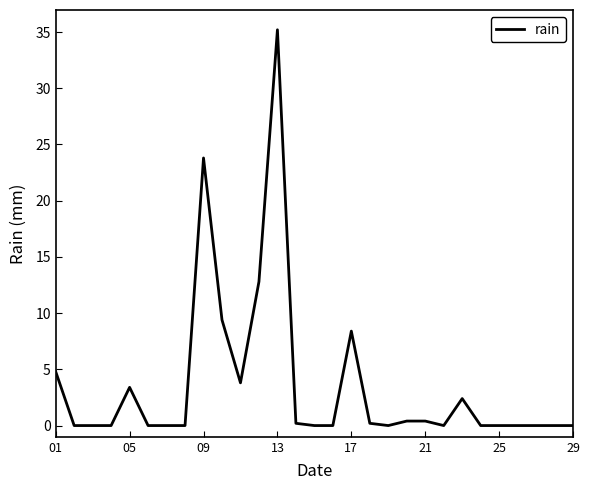

What is the maximum value shown in the chart?

35.2